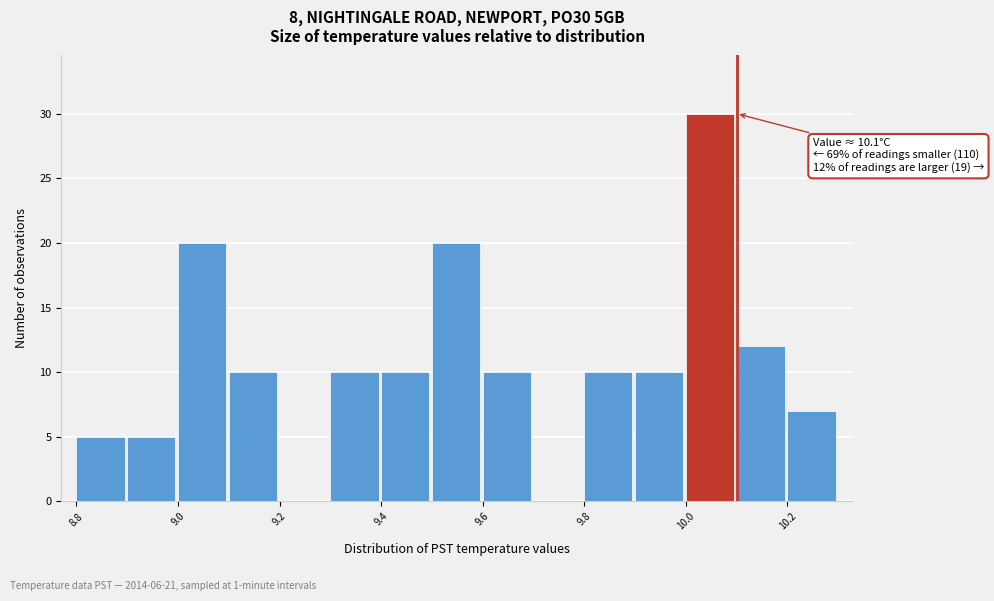

Over which range of the x-axis is the bar tallest?

10.0 to 10.1